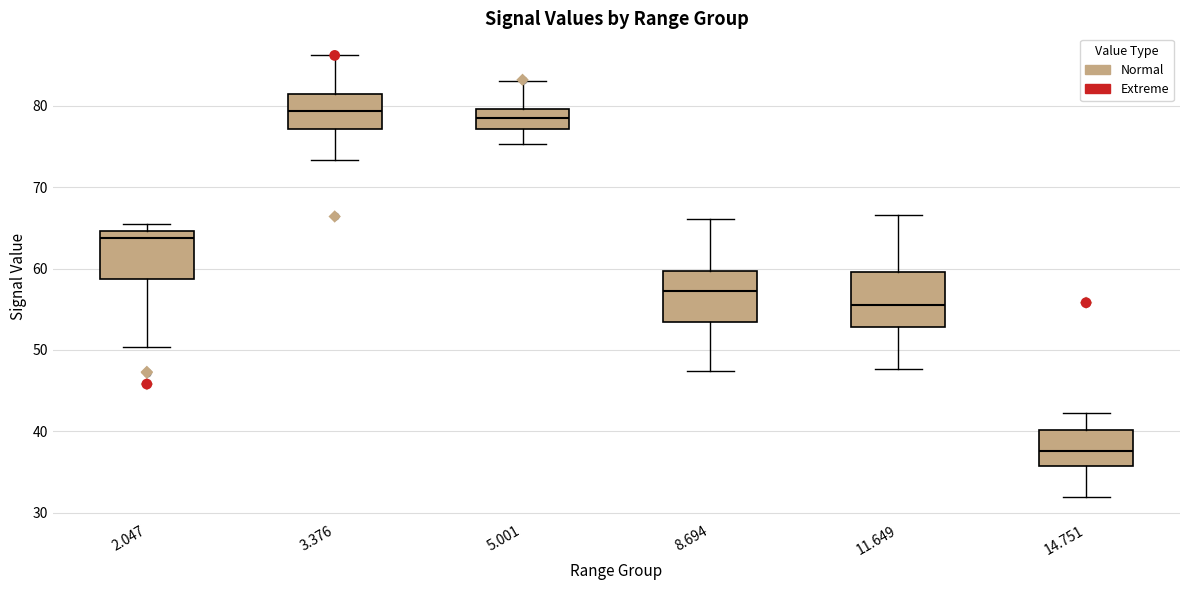

Reading left to right, read every box against the y-axis: the position of its median line, the range the box covers, and the ends of its whiskers. The values are not printed on the chart, so give them approximately, as read against the axis.

2.047: median 64, box 59 to 65, whiskers 50 to 66
3.376: median 79, box 77 to 81, whiskers 73 to 86
5.001: median 78, box 77 to 80, whiskers 75 to 83
8.694: median 57, box 53 to 60, whiskers 47 to 66
11.649: median 56, box 53 to 60, whiskers 48 to 67
14.751: median 38, box 36 to 40, whiskers 32 to 42